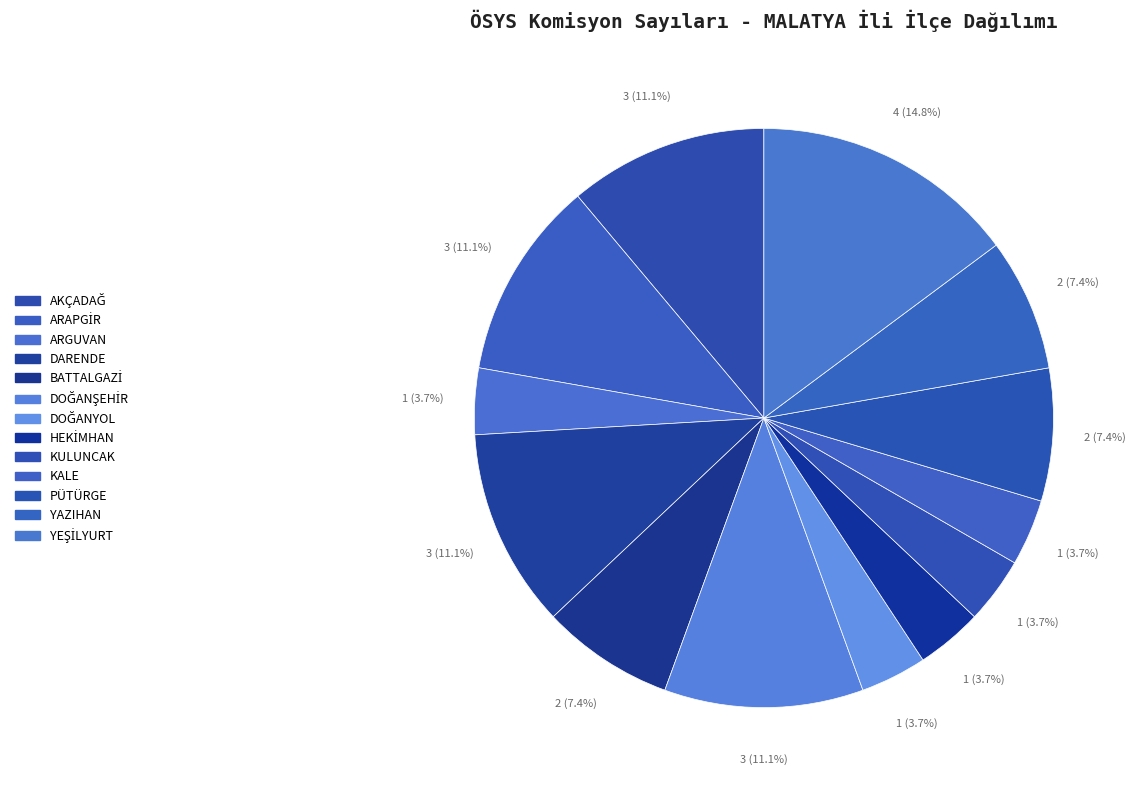

How many segments does this pie chart have?

13